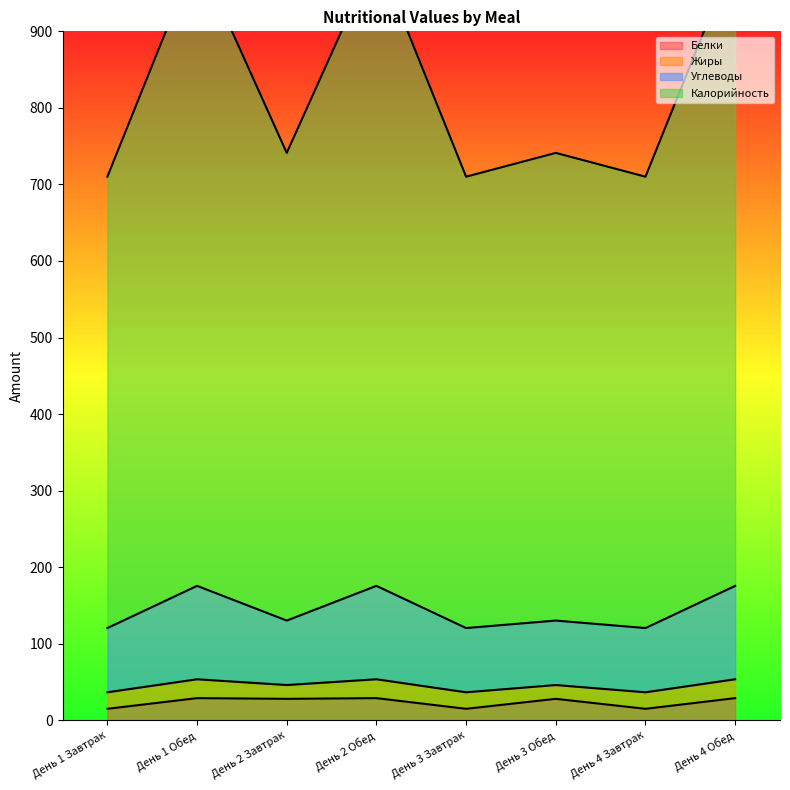

True or false: Углеводы and Калорийность cross at least once.

False